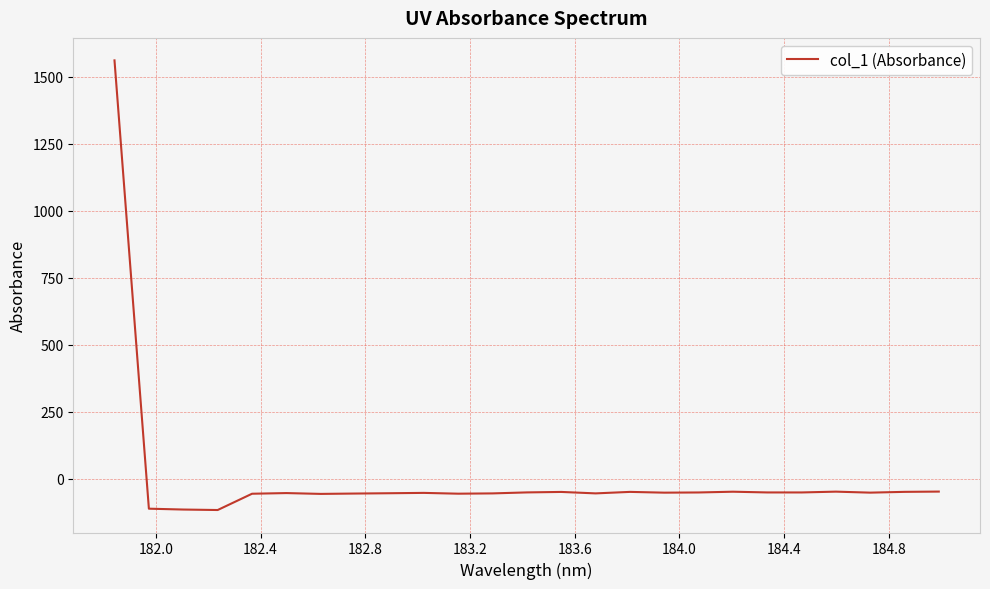

What is the difference between the maximum and minimum values?

1678.1